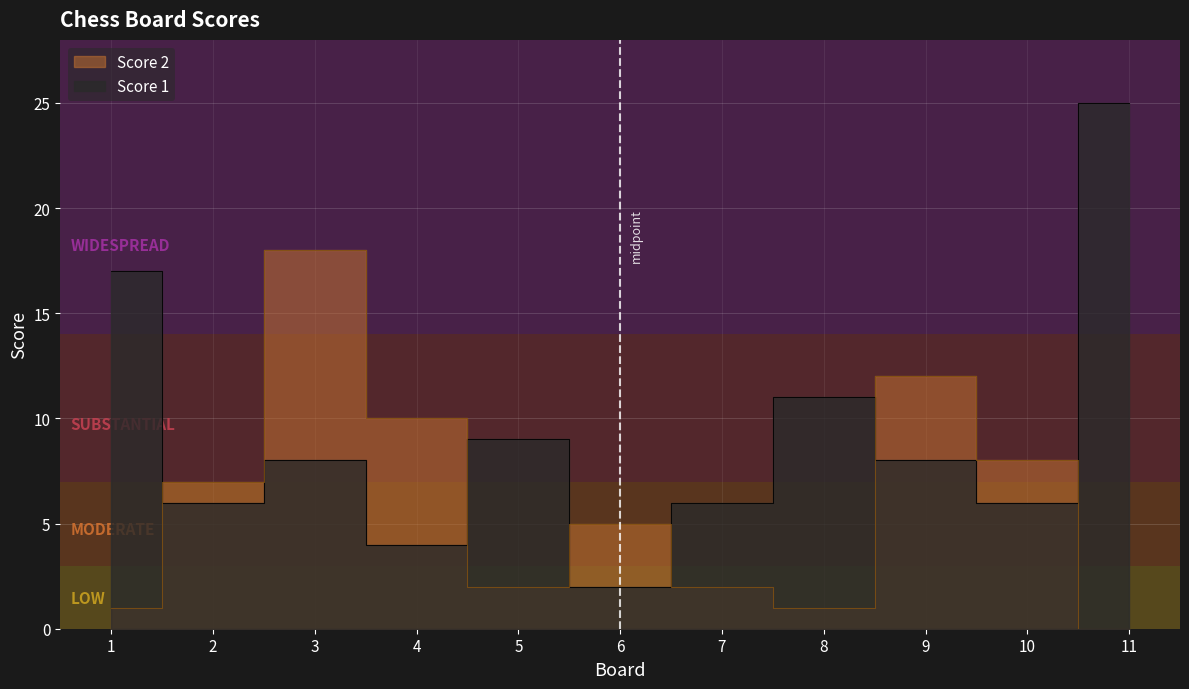

Reading right to left, transcribe all the data shown in this chart.

Score 1: 11=25	10=6	9=8	8=11	7=6	6=2	5=9	4=4	3=8	2=6	1=17
Score 2: 11=0	10=8	9=12	8=1	7=2	6=5	5=2	4=10	3=18	2=7	1=1